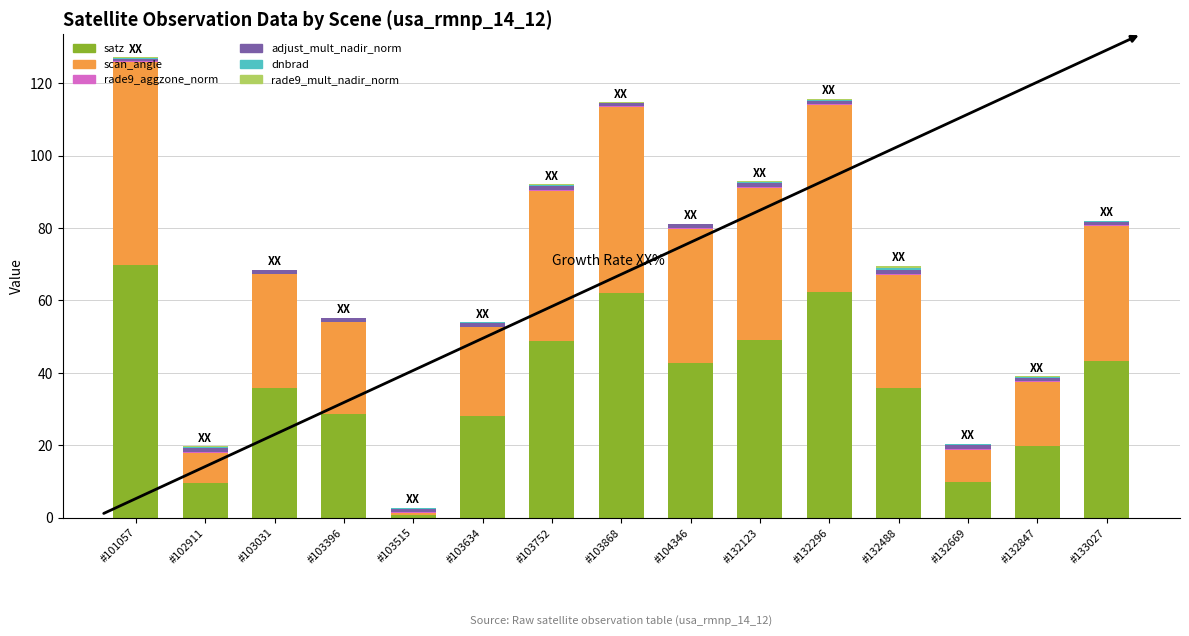

What is the maximum value for satz?

69.7